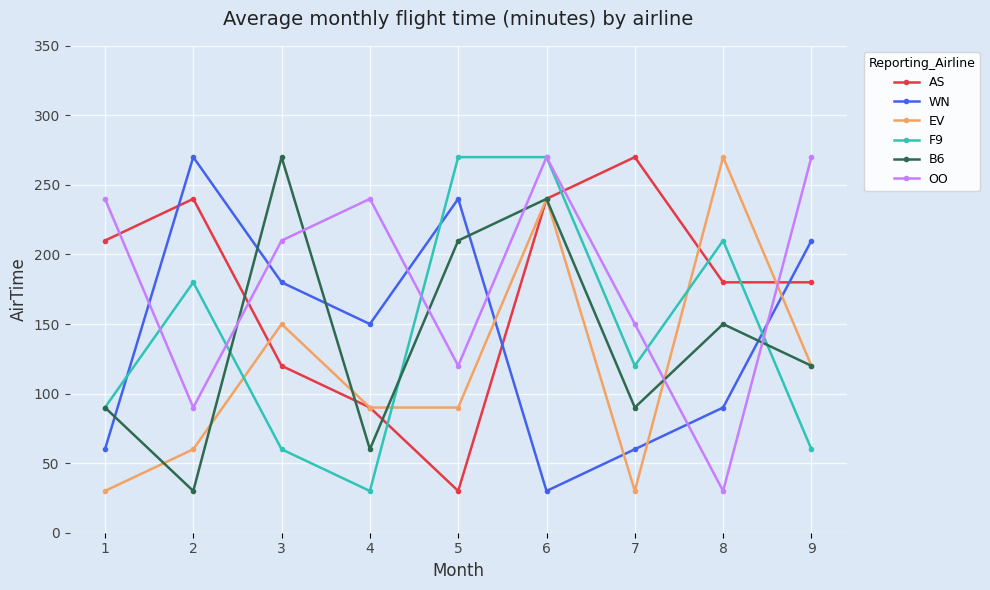

Which series changed the most between 1 and 4?

AS